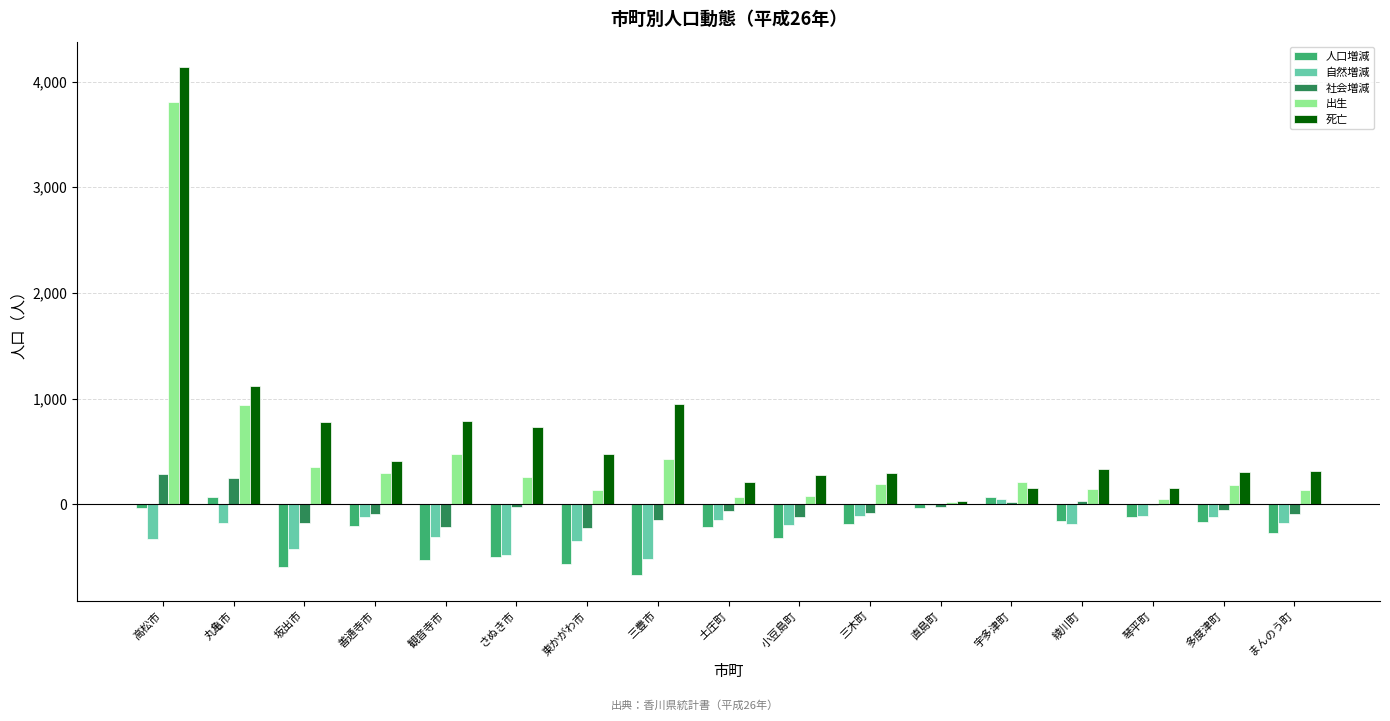

At which label does 出生 first exceed 190?

高松市